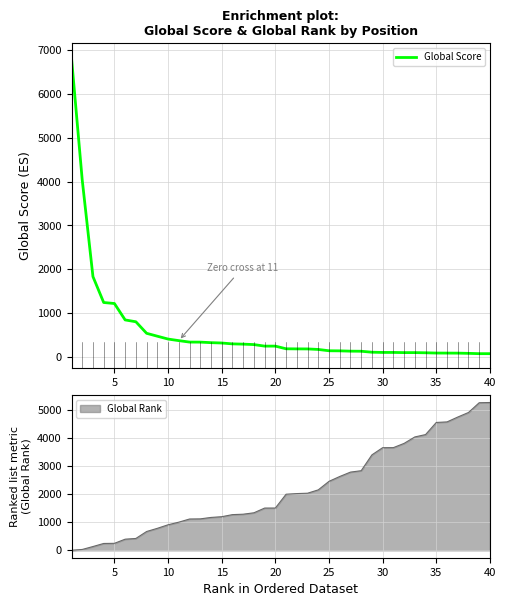

How many categories are shown in the chart?

40